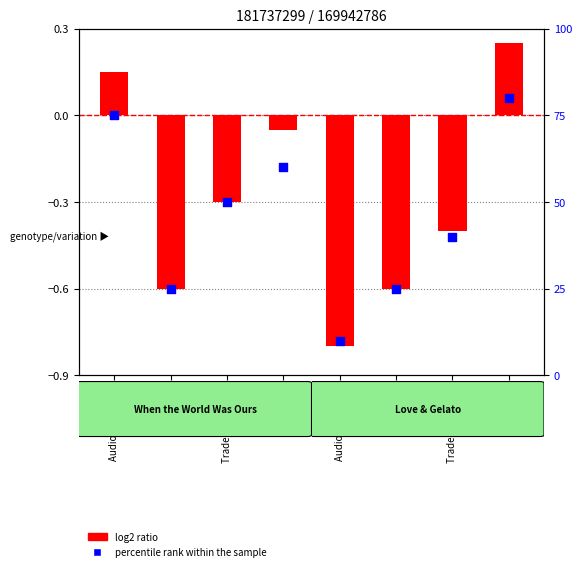

Which series has the largest total across all categories?

percentile rank within the sample